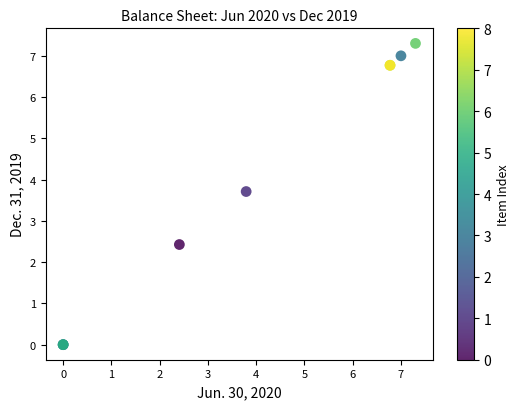

What Y value in the scatter plot is closest to 3?

2.4